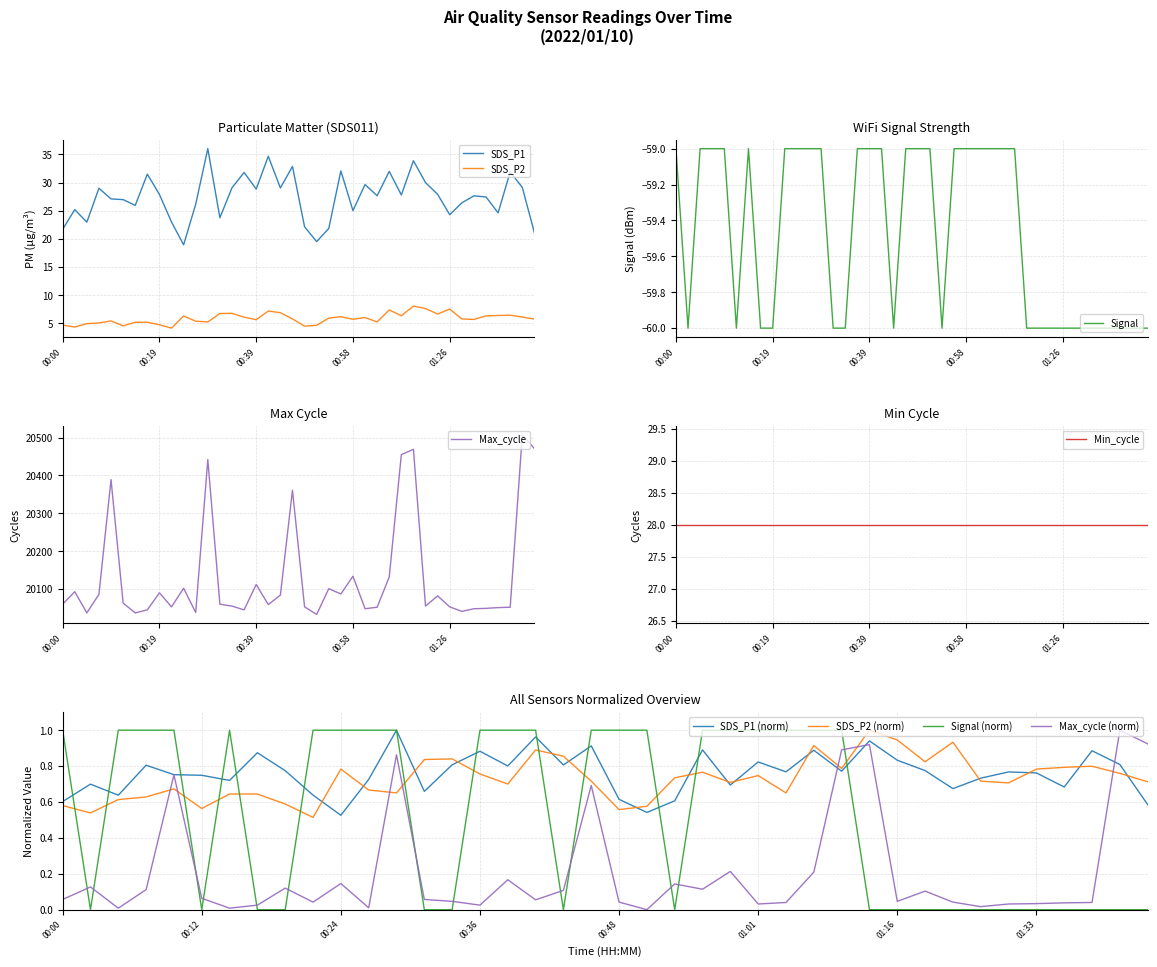

True or false: SDS_P1 and SDS_P2 cross at least once.

False